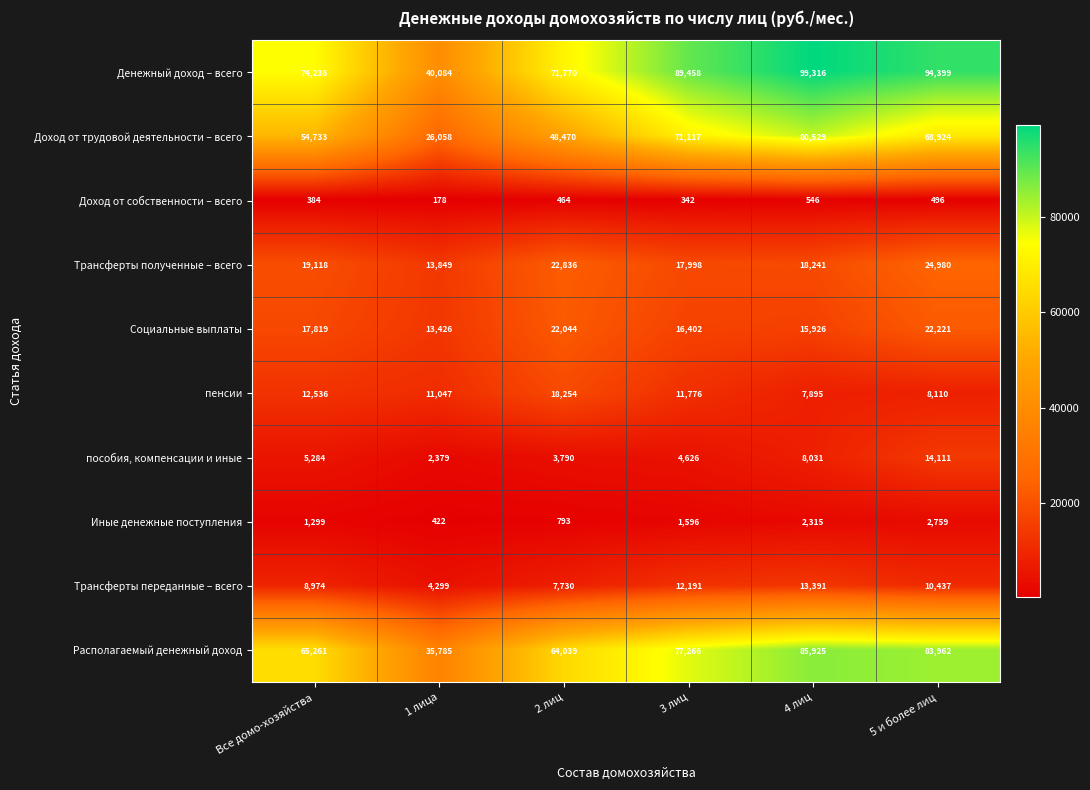

List the series in order of their peak value, highest first.

Денежный доход – всего, Располагаемый денежный доход, Доход от трудовой деятельности – всего, Трансферты полученные – всего, Социальные выплаты, пенсии, пособия, компенсации и иные, Трансферты переданные – всего, Иные денежные поступления, Доход от собственности – всего